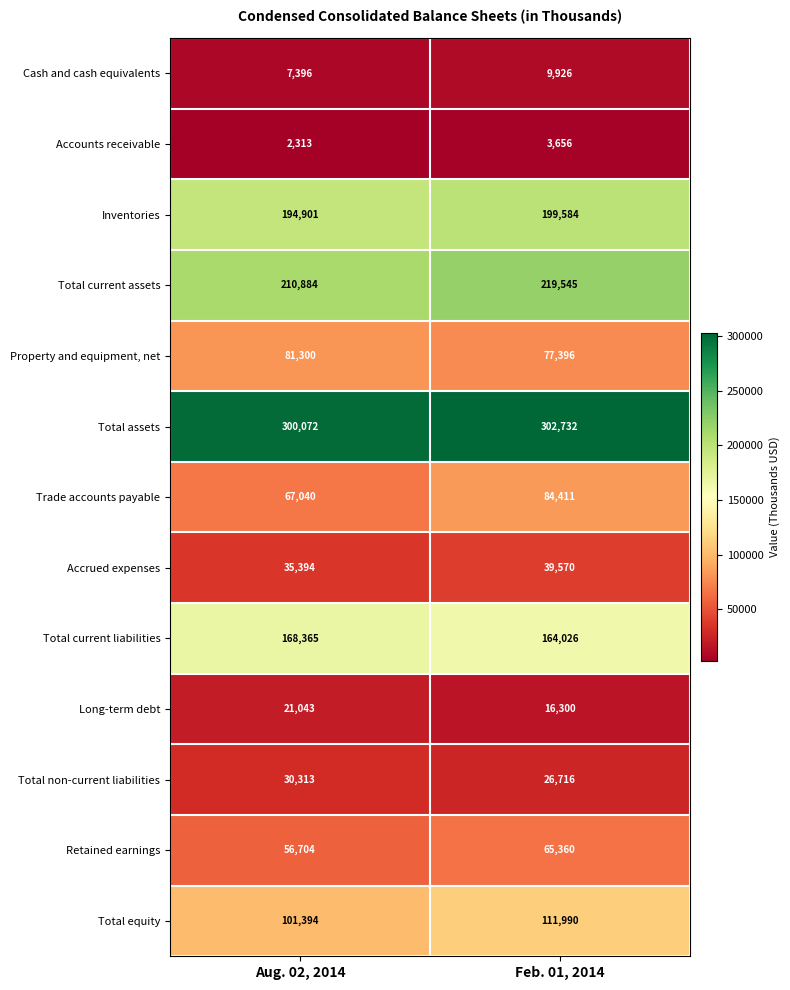

What is the difference between the highest and lowest values at Aug. 02, 2014?

297759